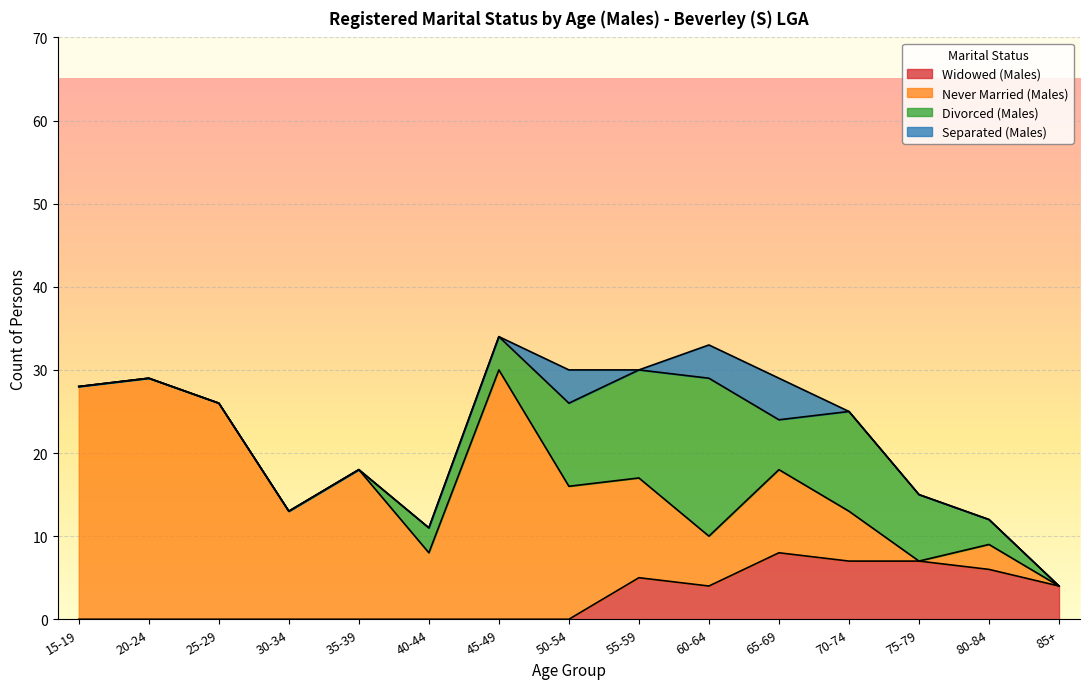

Does the chart display data point markers on the line(s)?

No